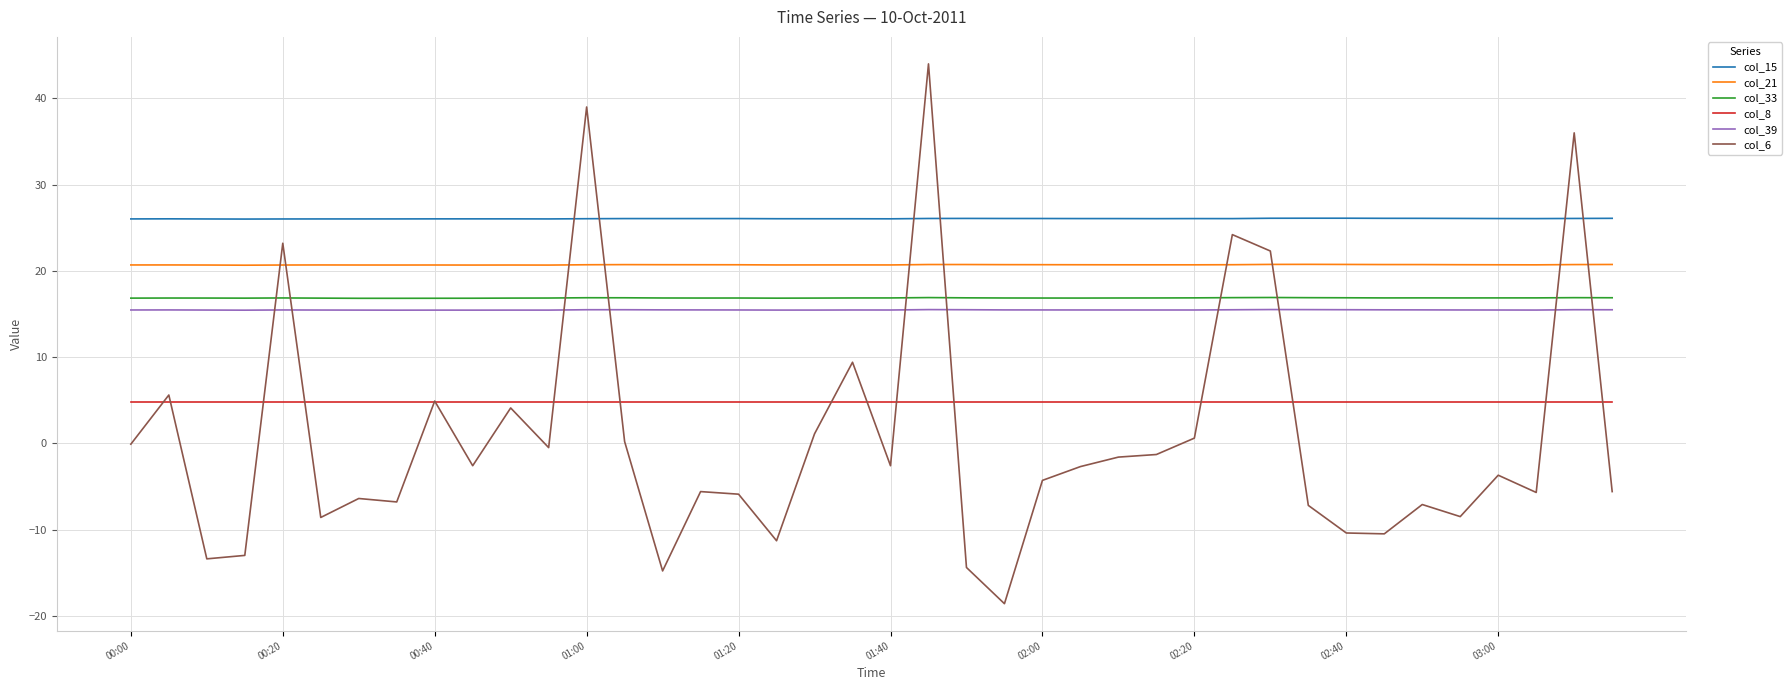

Which series has the largest total across all categories?

col_15